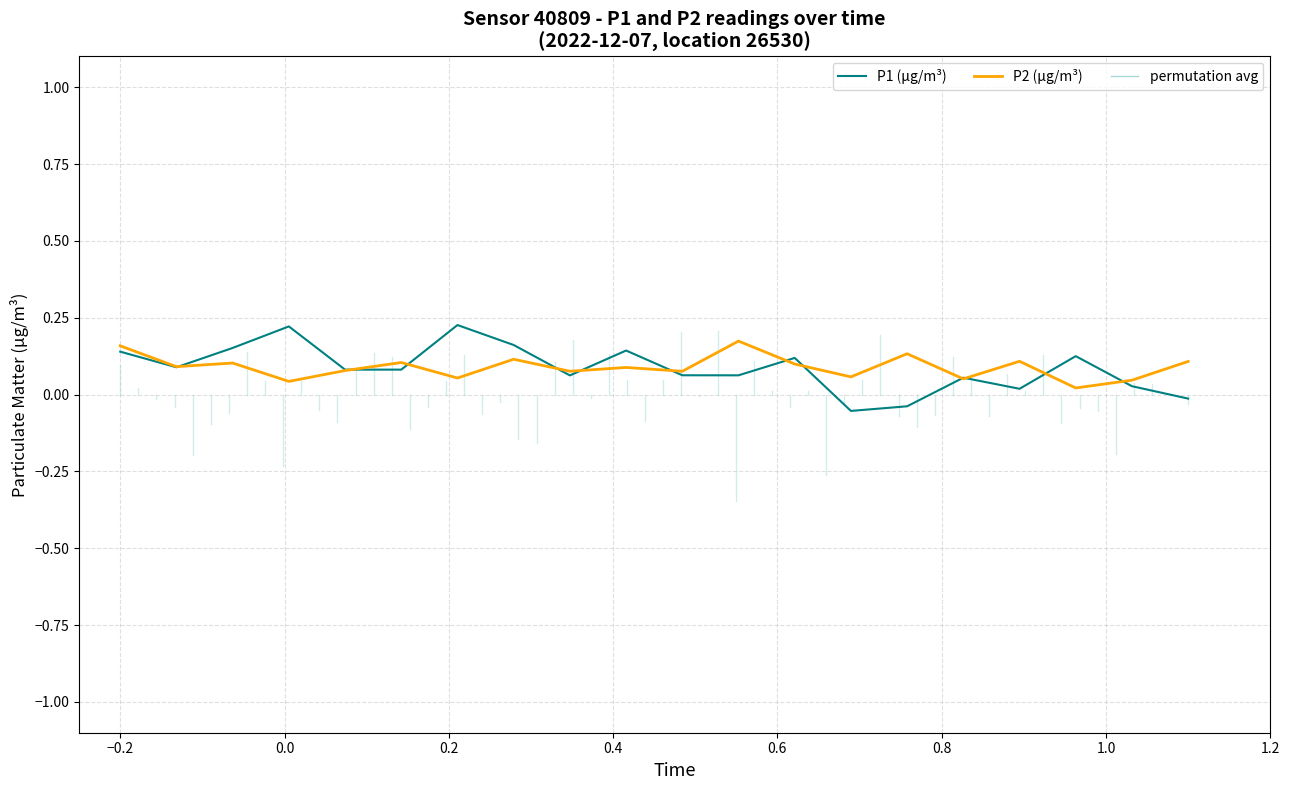

Which series has the largest range (max minus min)?

P1 (µg/m³)